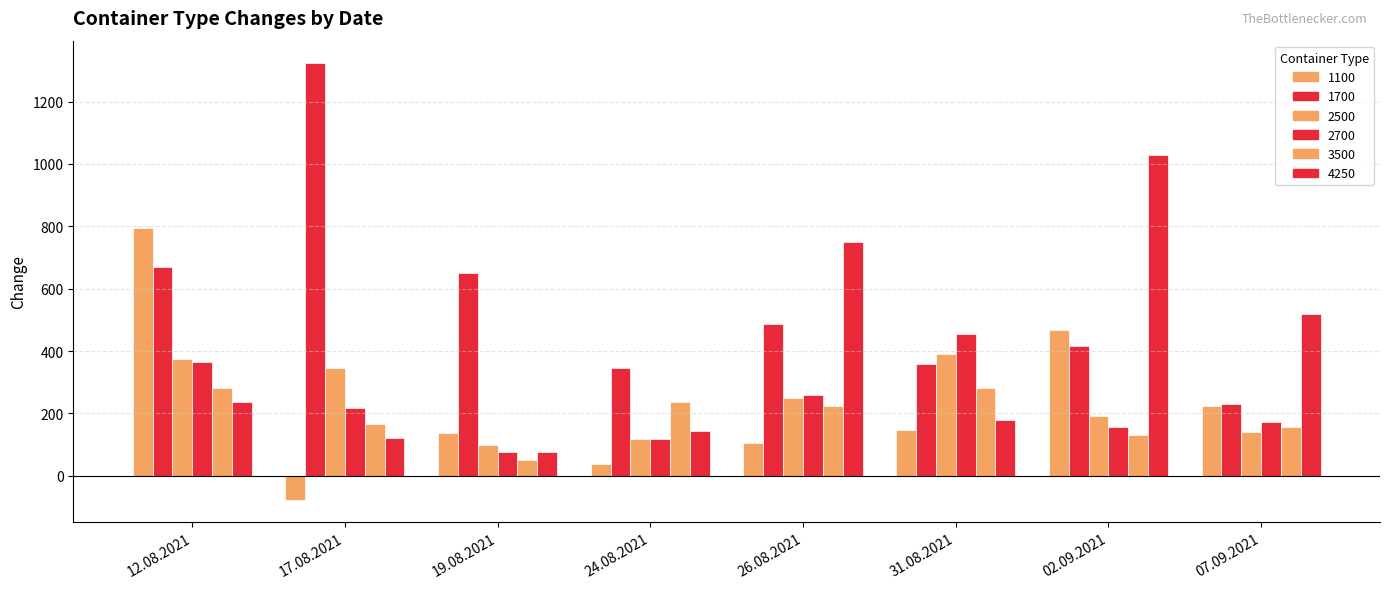

Reading right to left, extract all data points from this chart.

1100: 225	467	146	104	37	138	-79	796
1700: 229	417	358	488	346	650	1325	671
2500: 140	191	391	250	118	100	346	373
2700: 172	155	454	259	119	77	218	364
3500: 155	130	280	225	235	50	165	280
4250: 520	1030	180	750	145	75	120	235